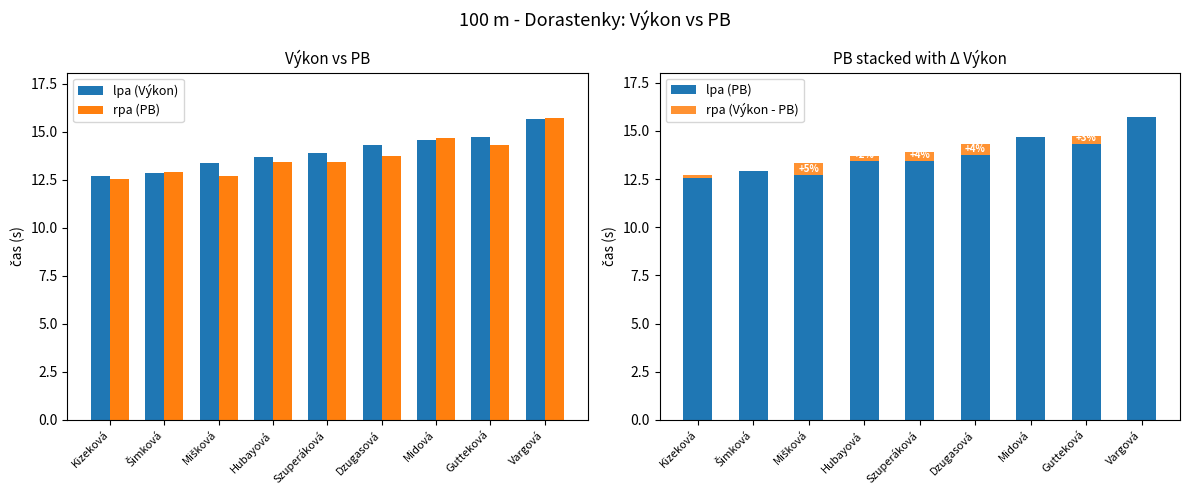

Reading left to right, list all the values displayed in this chart.

lpa (Výkon): 12.7	12.9	13.4	13.7	13.9	14.3	14.6	14.7	15.7
rpa (PB): 12.6	12.9	12.7	13.4	13.4	13.8	14.7	14.3	15.7
lpa (PB): 12.6	12.9	12.7	13.4	13.4	13.8	14.7	14.3	15.7
rpa (Výkon - PB): 0.2	0.0	0.6	0.2	0.5	0.6	0.0	0.4	0.0